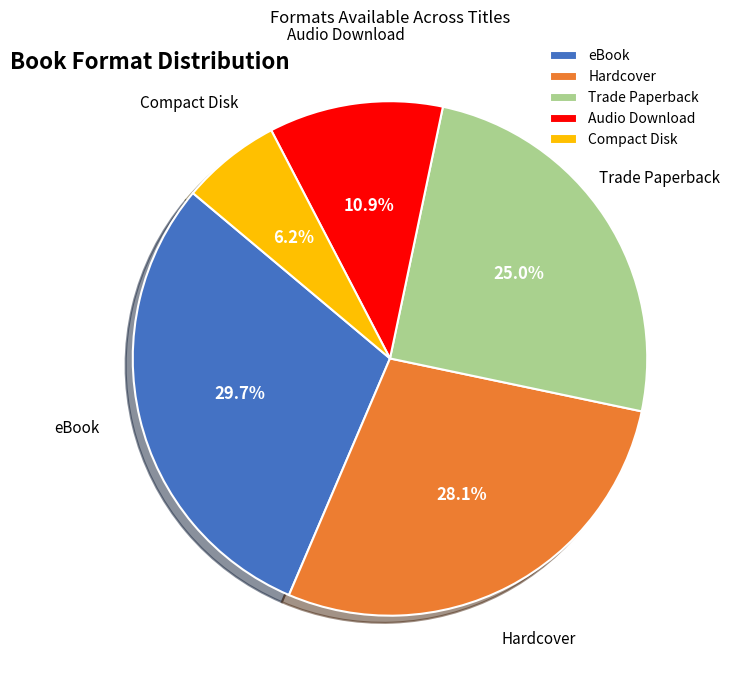

To the nearest percent, what is the difference between the eBook and Trade Paperback slice percentages?

5%